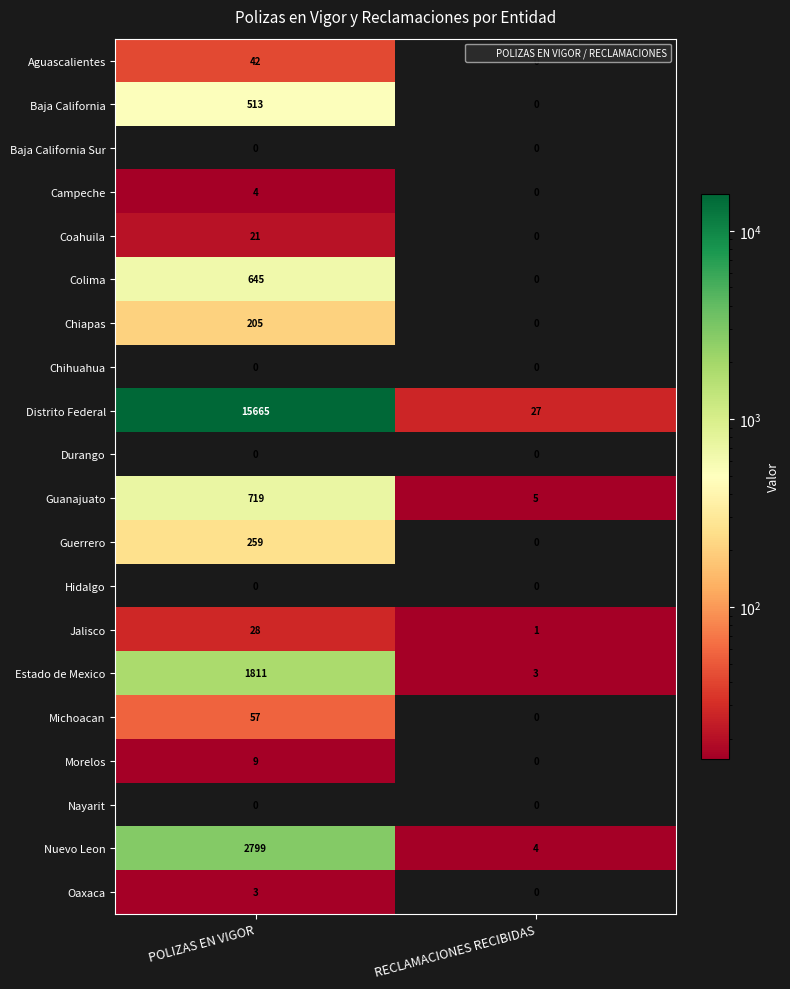

Which label corresponds to the largest value in the chart?

POLIZAS EN VIGOR